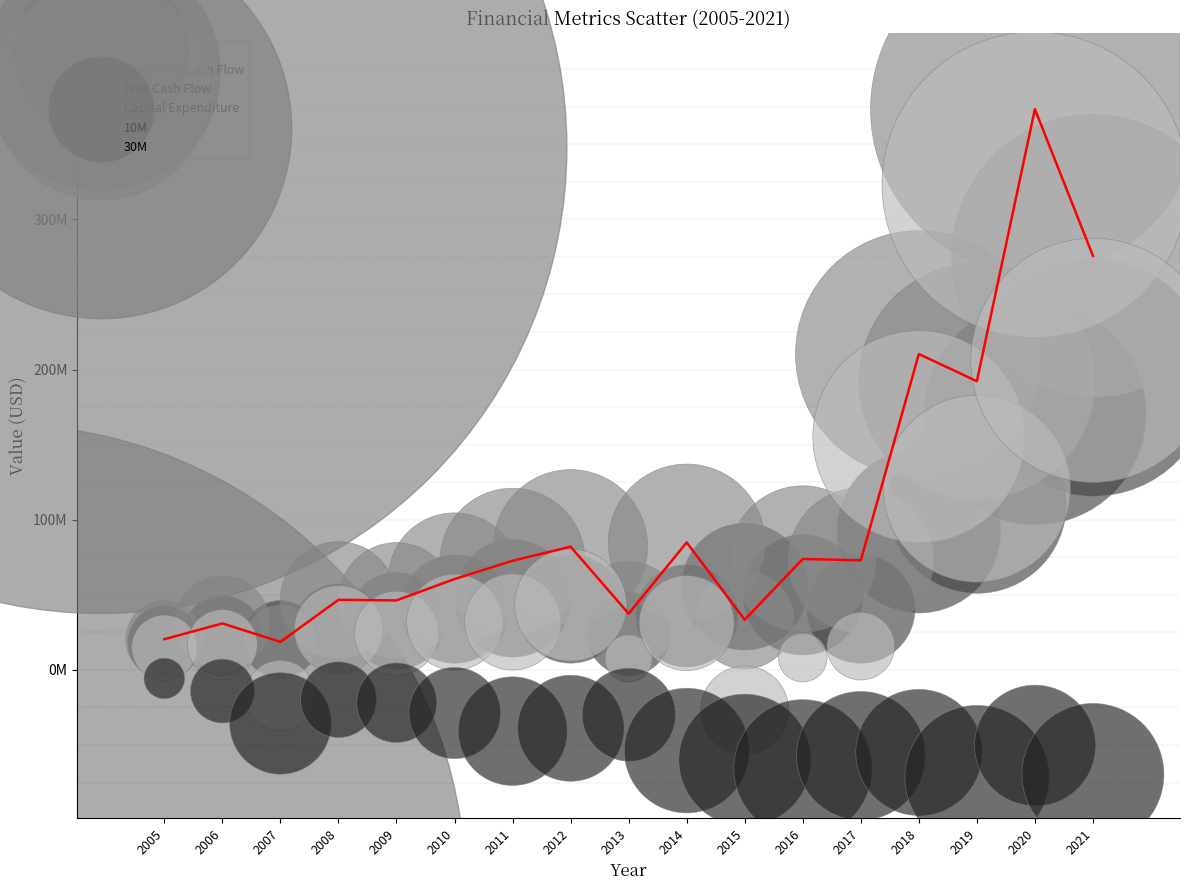

Which series contains the lowest Y value?

Capital Expenditure